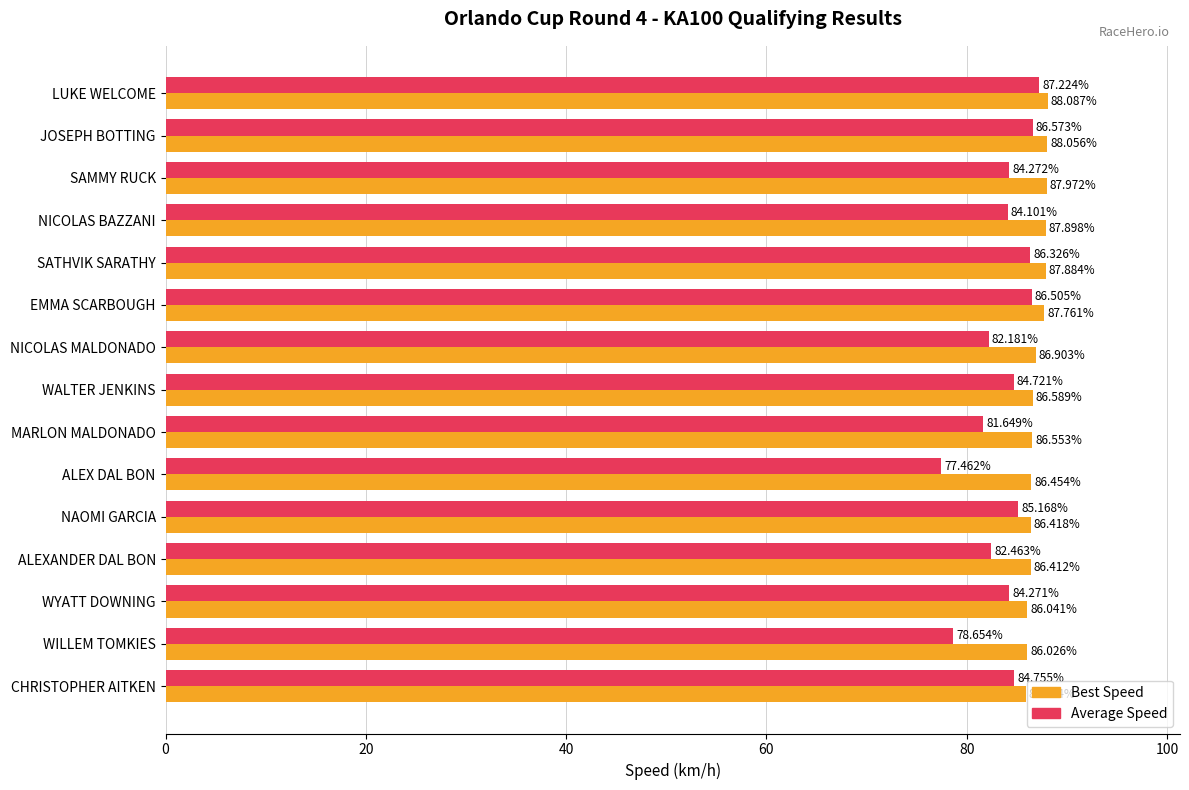

What is the sum of all Average Speed values?

1256.3